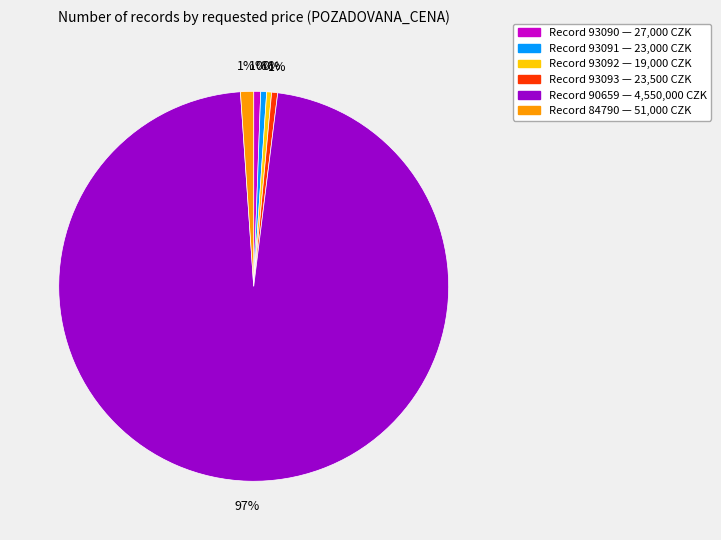

Do Record 93093 — 23,500 CZK and Record 93090 — 27,000 CZK together represent more than half of the pie?

No